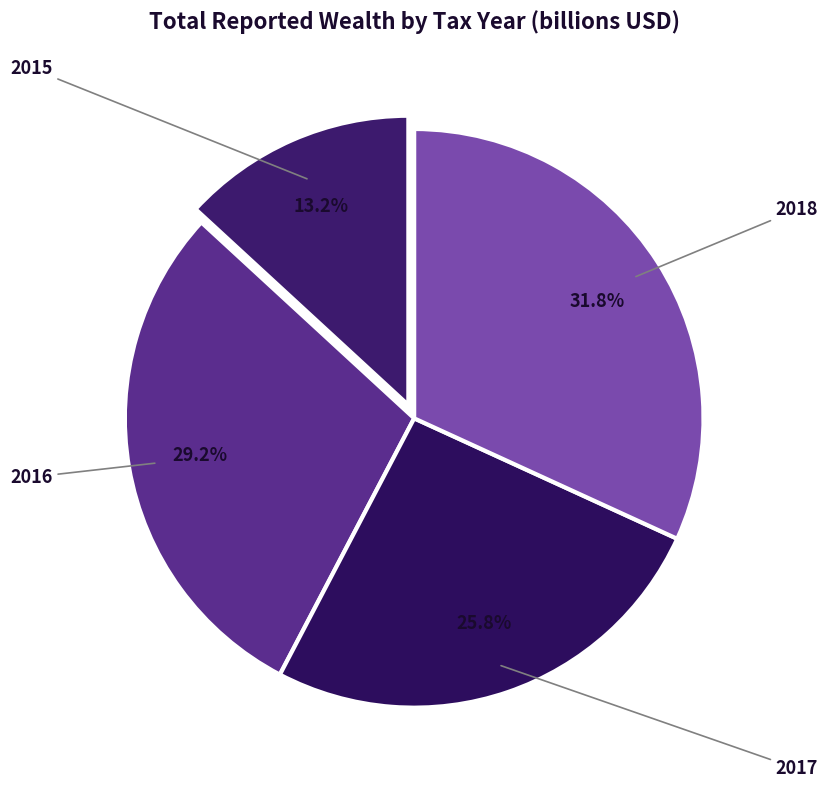

What is the total percentage of 2015 and 2017?

39.0%